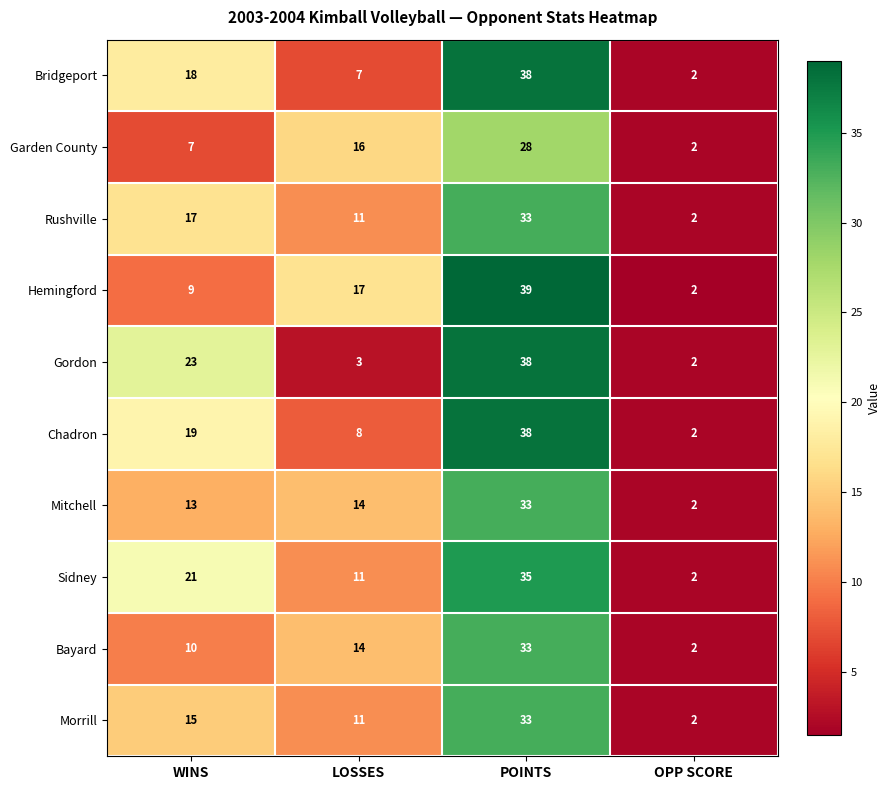

What is the difference between the maximum and second lowest values in the Hemingford series?

30